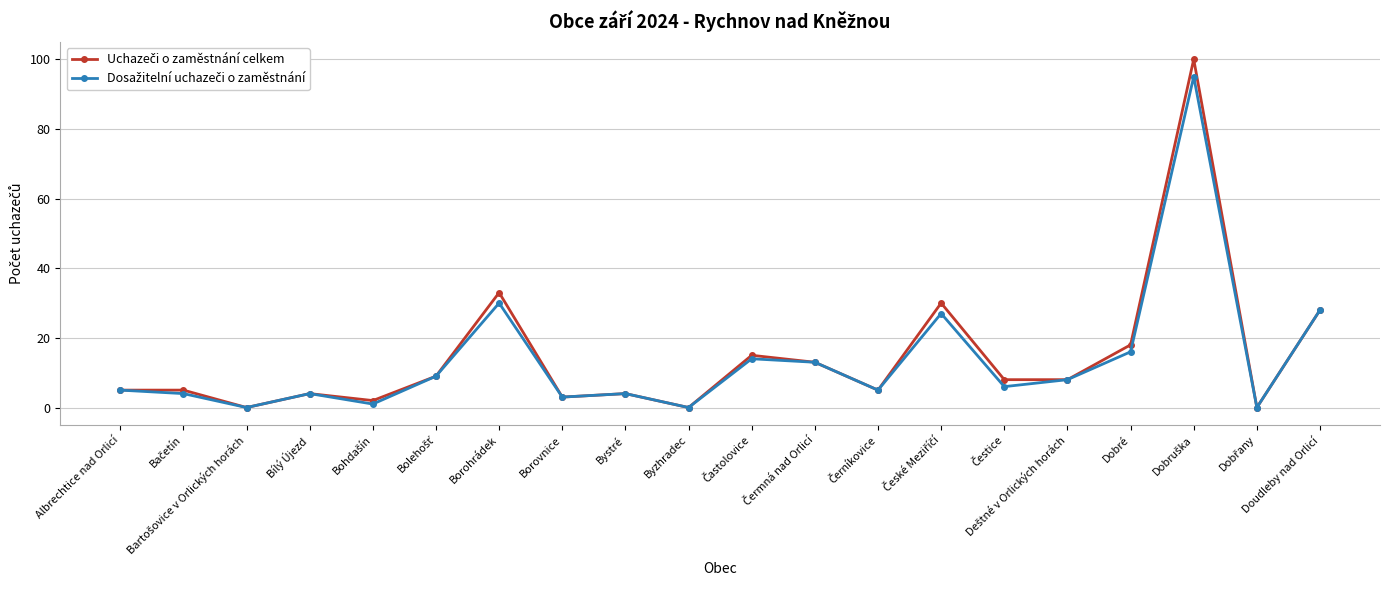

What is the label of the 17th point from the right?

Bílý Újezd